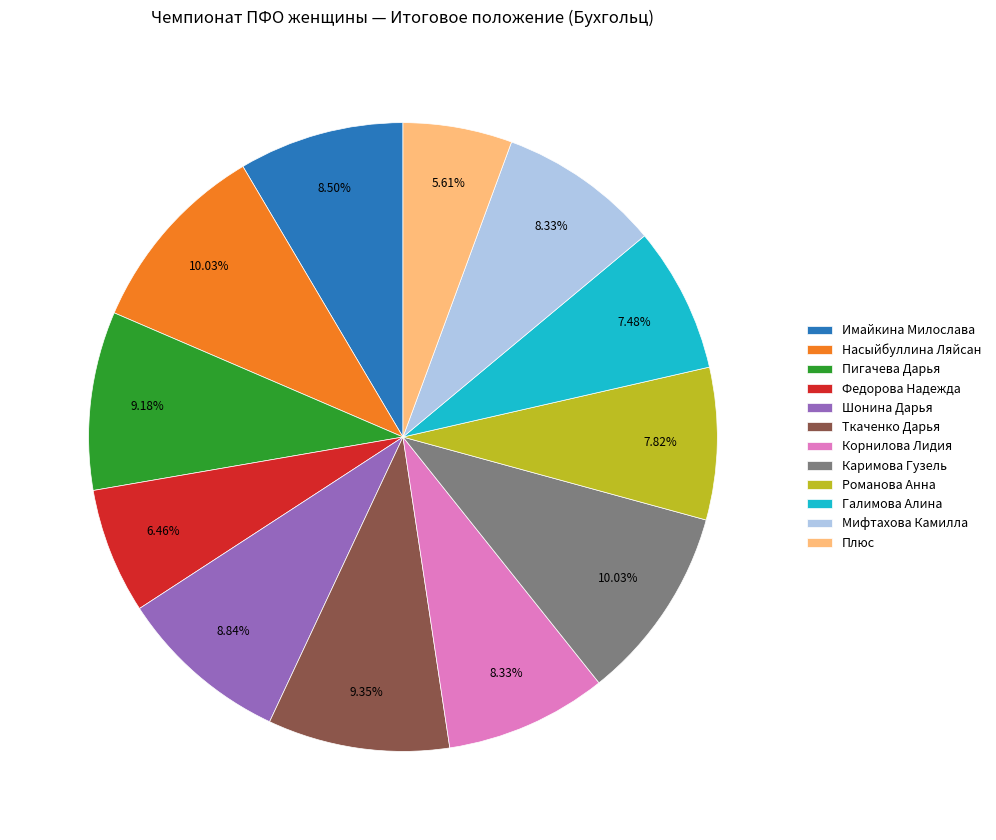

Does any single category account for the majority?

No